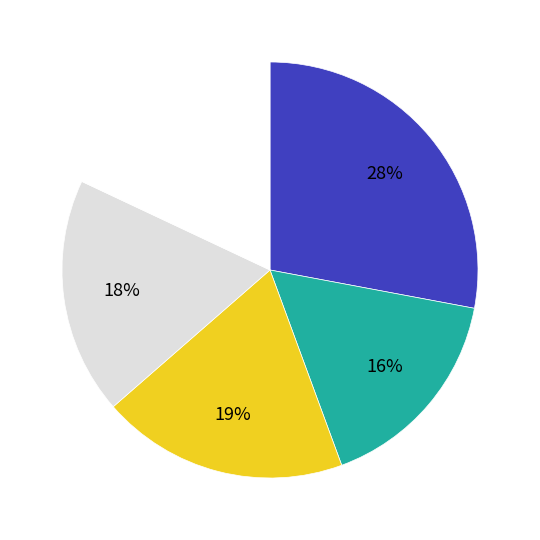

How many segments does this pie chart have?

5